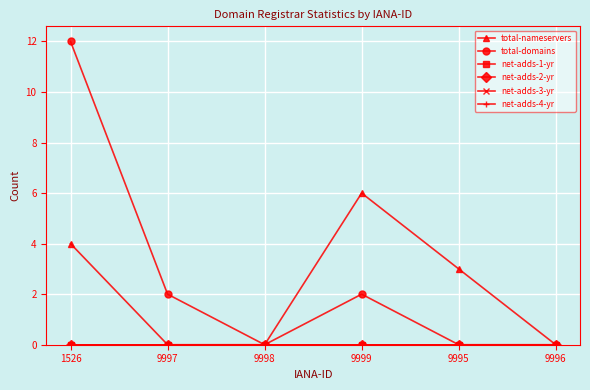

At which label does total-nameservers reach its minimum?

9997